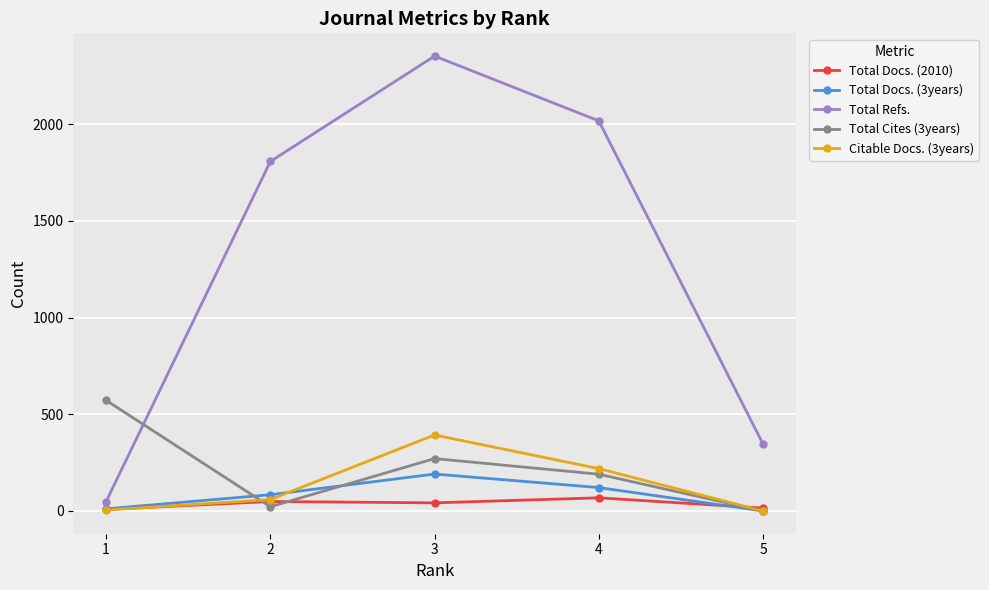

What is the difference between the maximum and minimum values in the Total Docs. (2010) series?

60